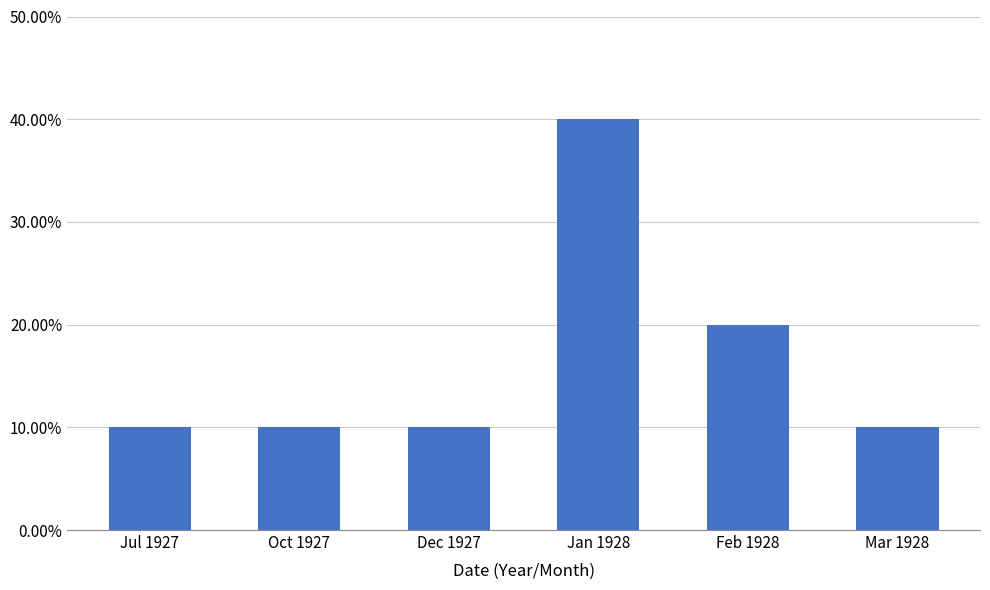

Between Jan 1928 and Feb 1928, which is larger?

Jan 1928